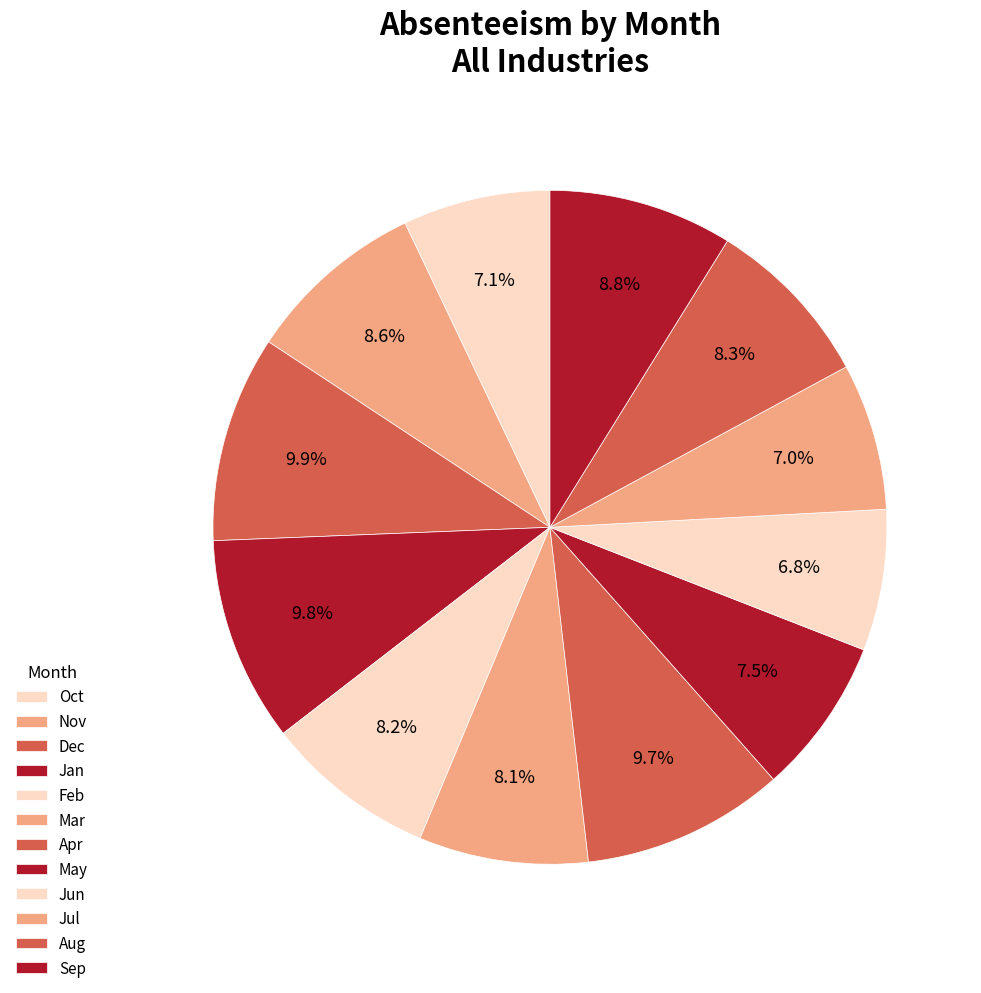

Is there any slice that represents more than half of the pie?

No